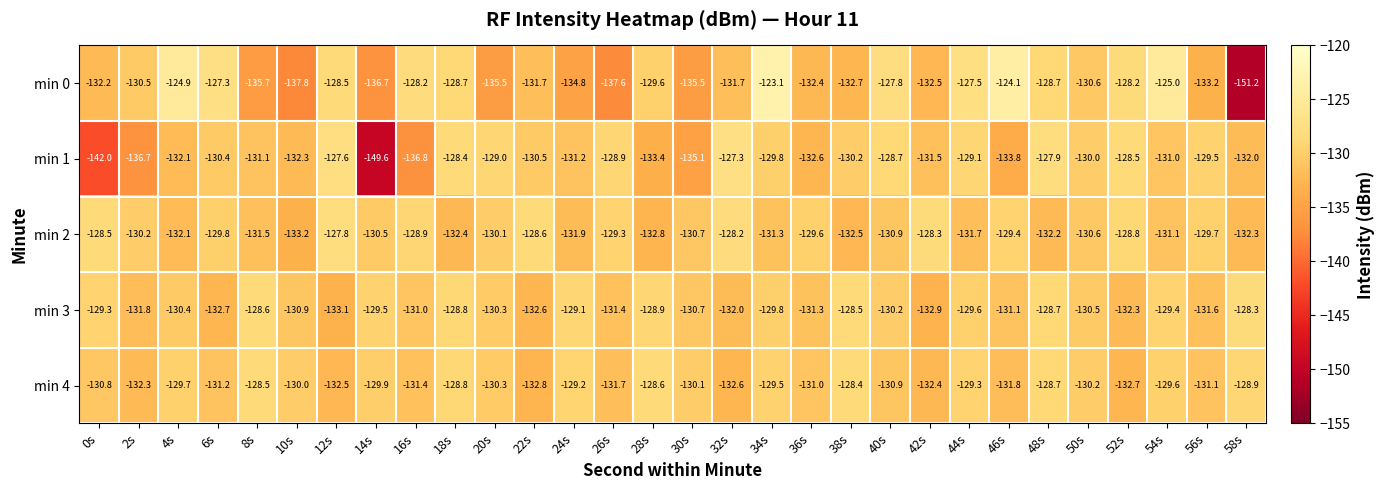

What is the total value across all series at 32s?

-651.8